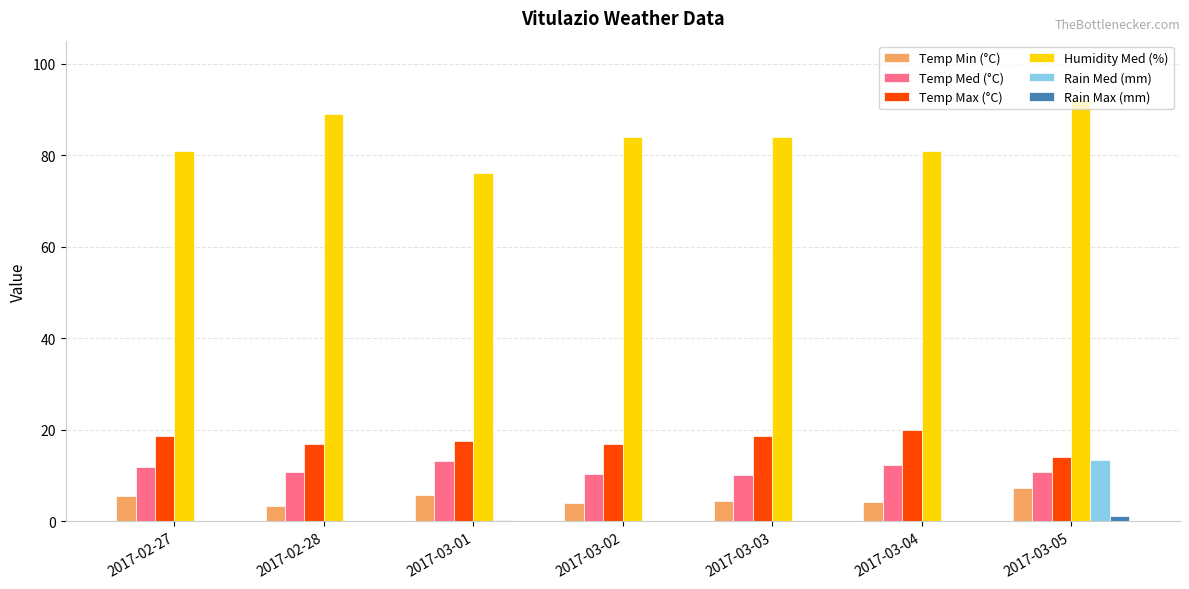

Which label corresponds to the largest value in the chart?

2017-03-05